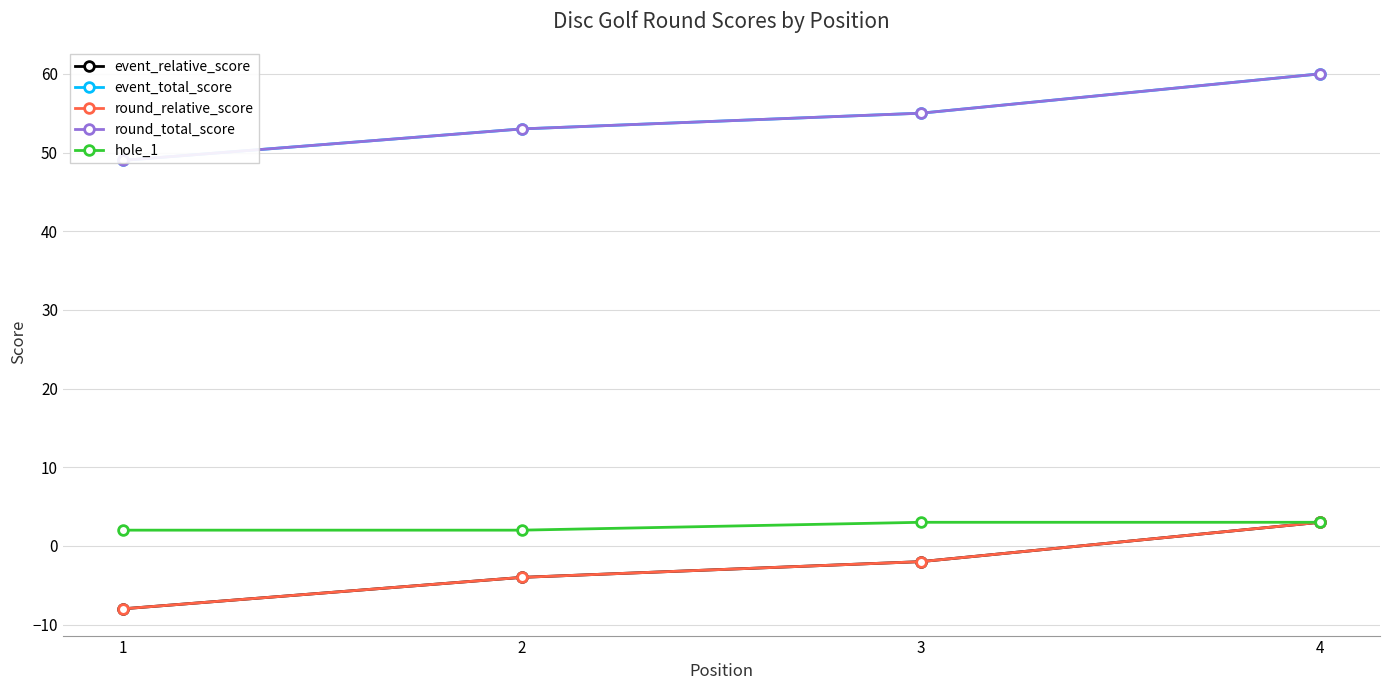

Where is hole_1 nearest to the value 2?

1